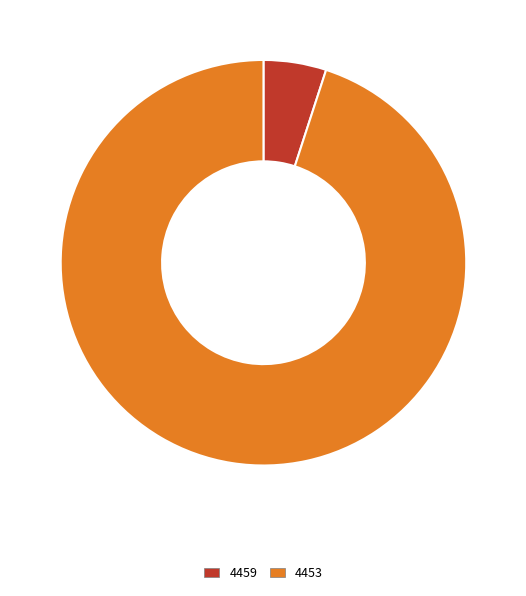

Which category accounts for the majority?

4453